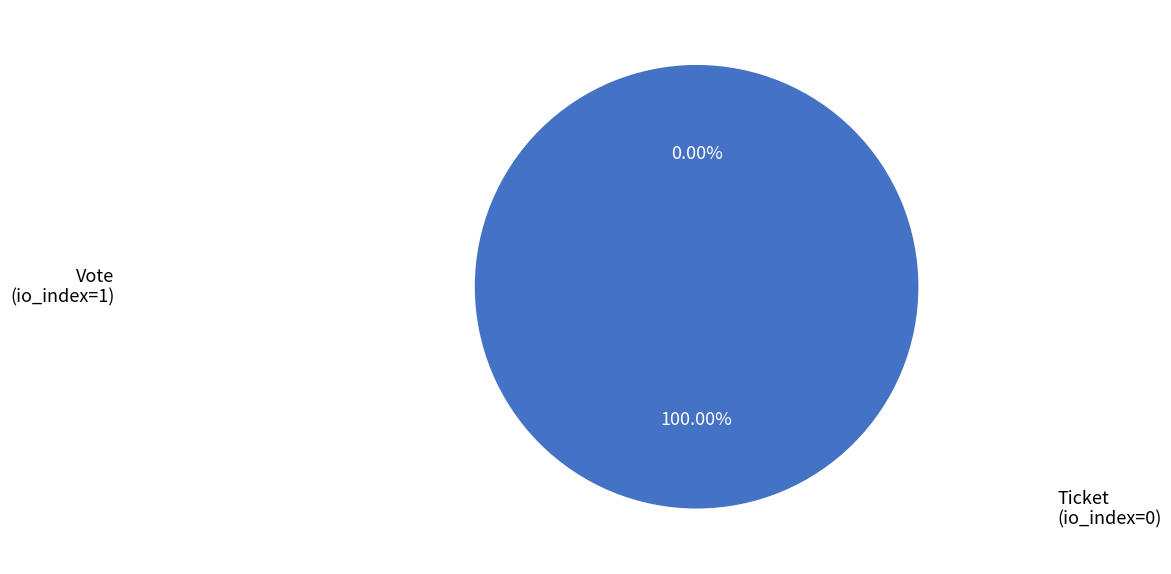

To the nearest percent, what is the average slice percentage?

50%